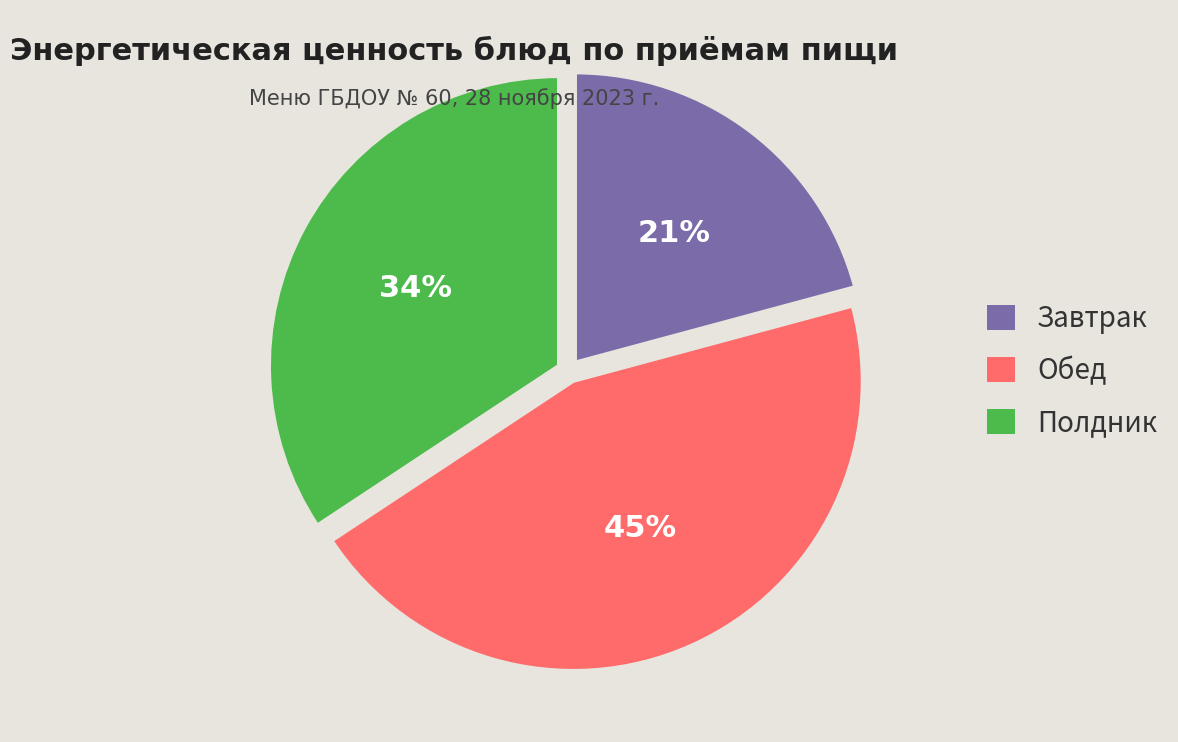

Is there a majority slice in this chart?

No